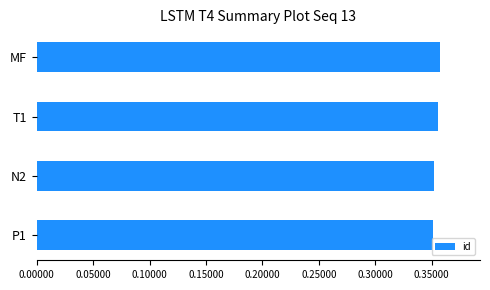

What is the label of the 3rd bar from the top?

N2